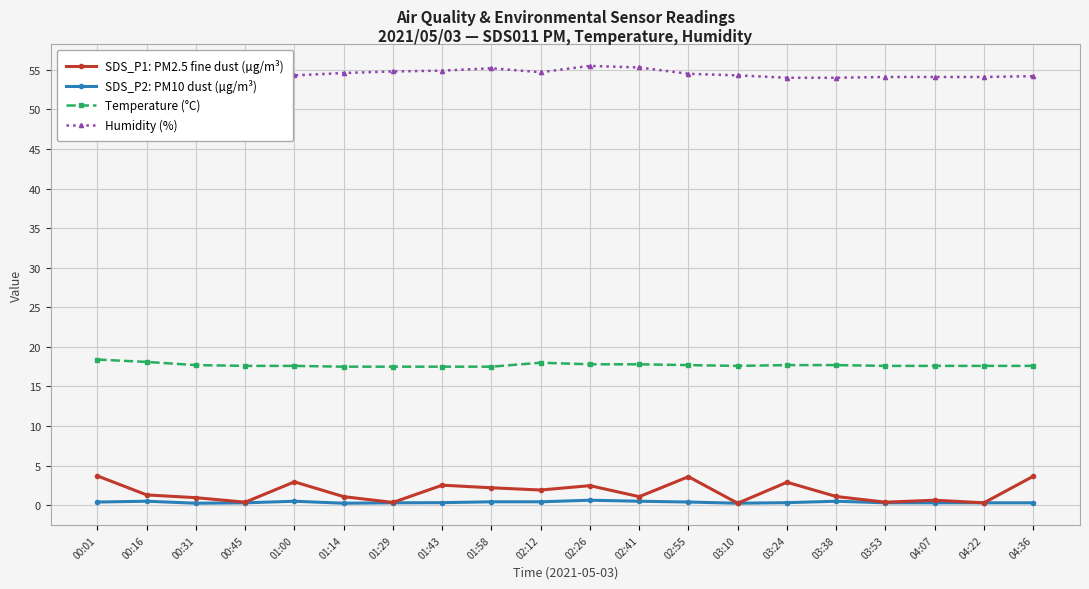

Between 00:16 and 03:10, which series saw the biggest shift?

SDS_P1: PM2.5 fine dust (µg/m³)